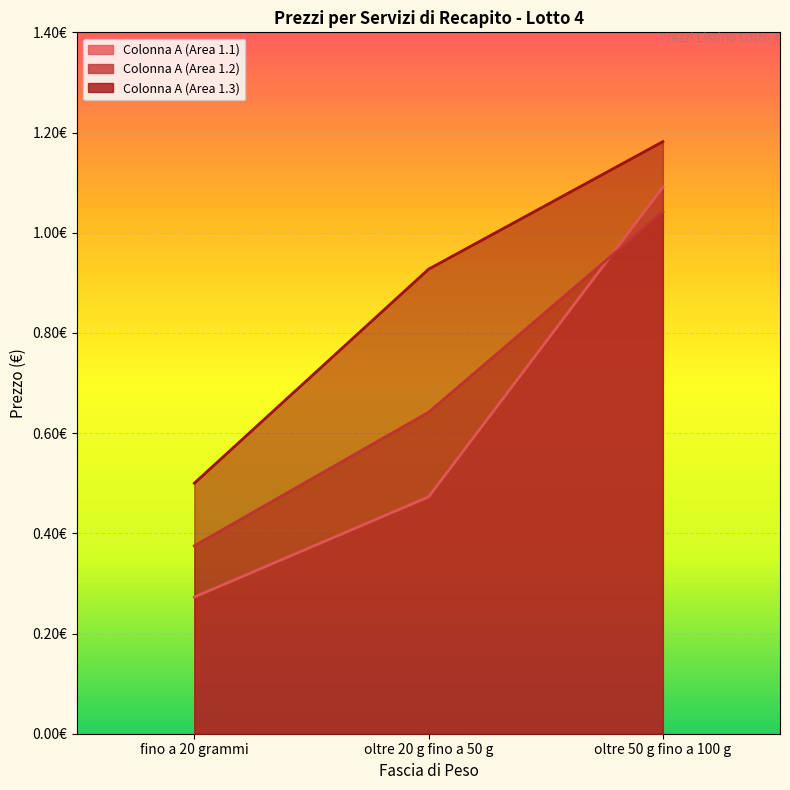

Does the chart display data point markers on the line(s)?

No